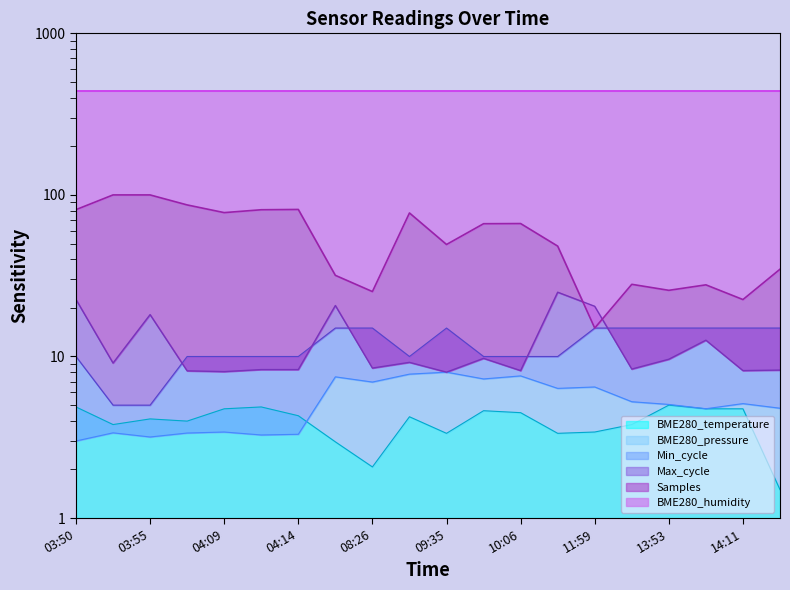

Is it true that Max_cycle equals 2.8 at 14:11?

False